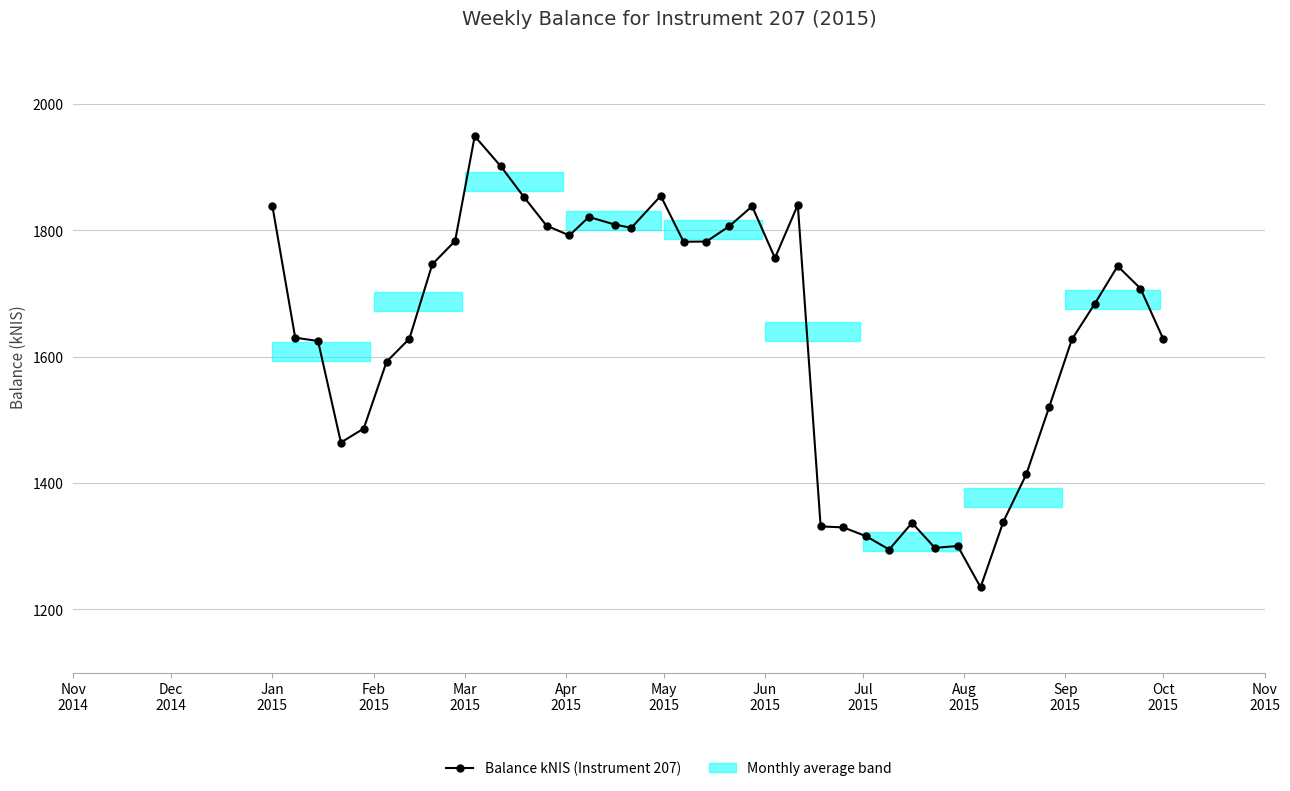

What is the value of the 15th point from the left?

1821.1